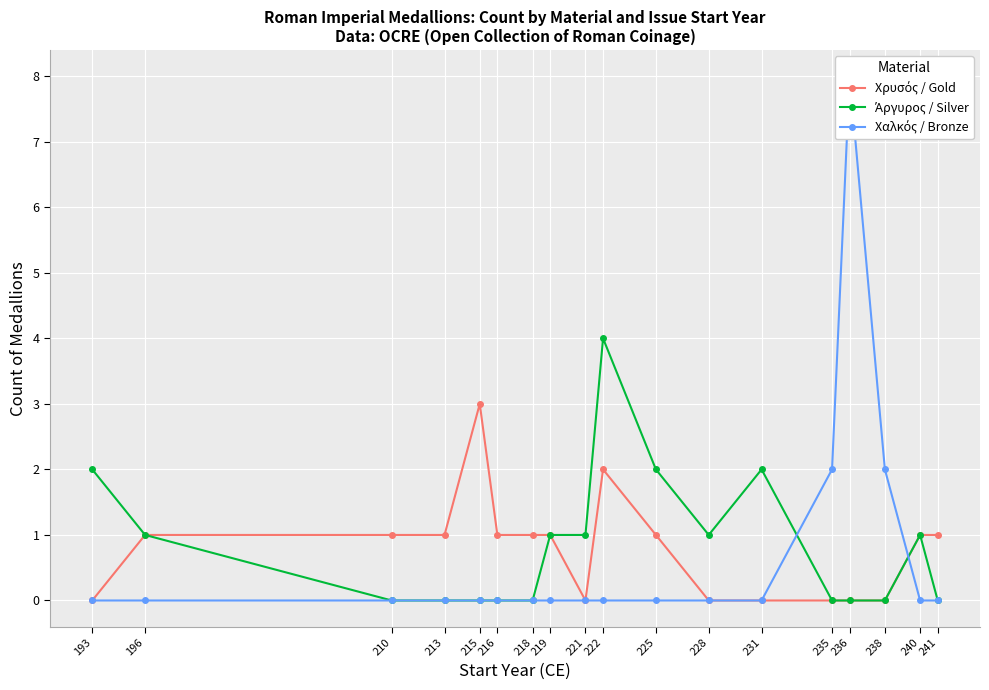

Which series changed the most between 216 and 236?

Χαλκός / Bronze